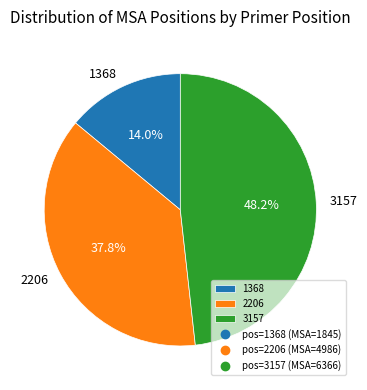

True or false: 2206 accounts for 24% of the total.

False